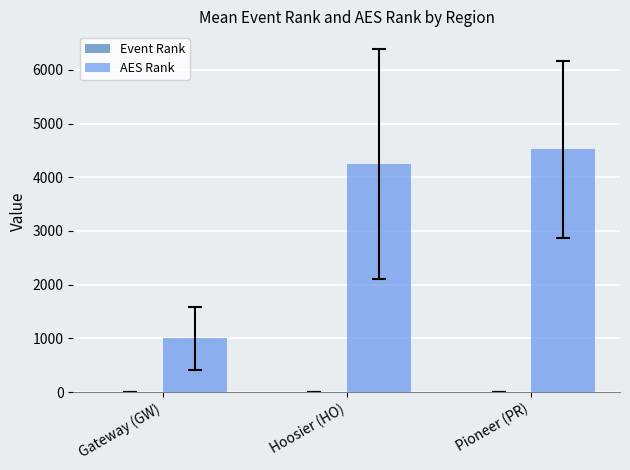

What is the total value across all series at Hoosier (HO)?

4255.5